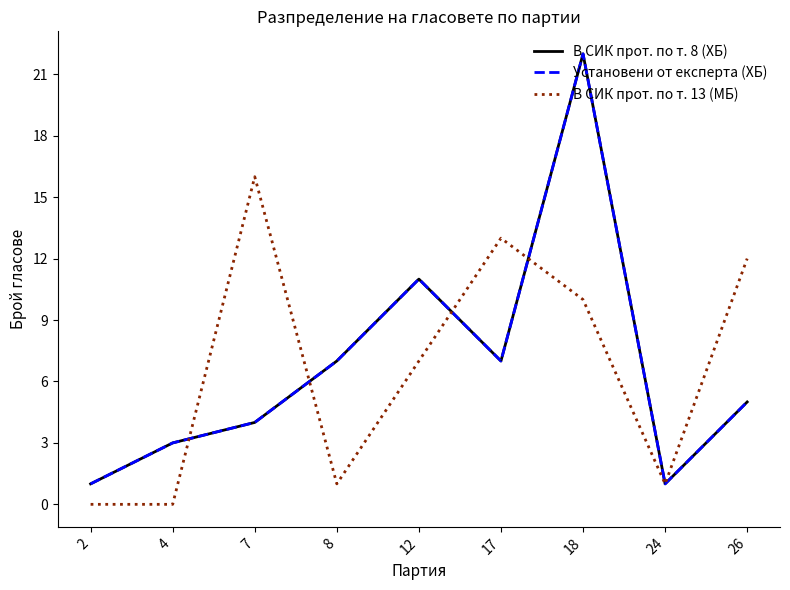

Which series has the largest range (max minus min)?

В СИК прот. по т. 8 (ХБ)